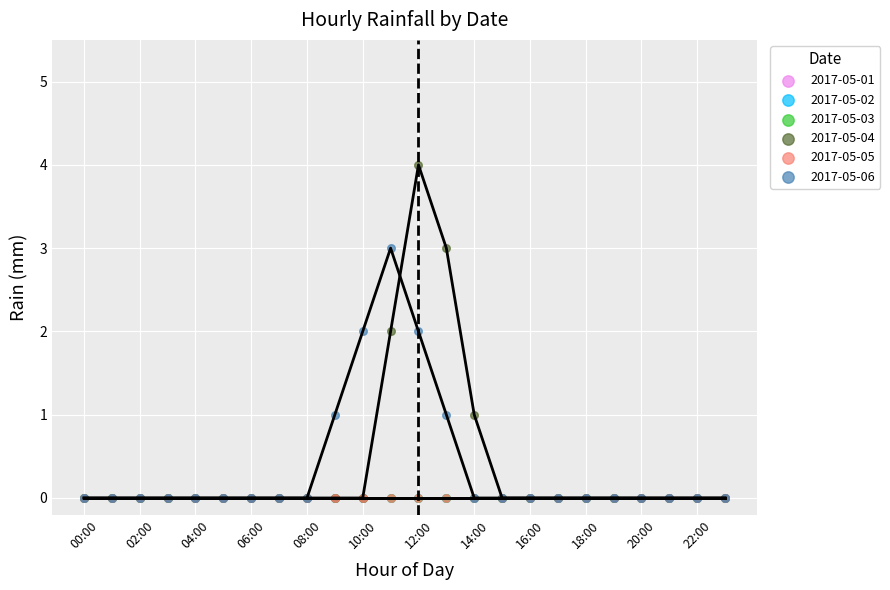

Which series contains the highest Y value?

2017-05-04